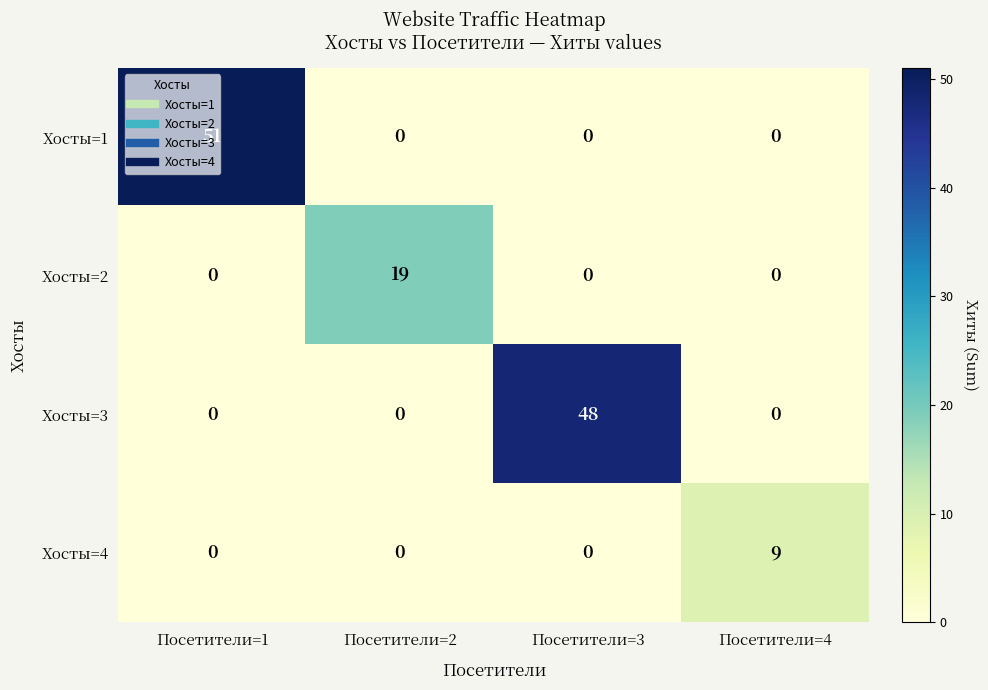

Which series has the widest spread of values?

Хосты=1